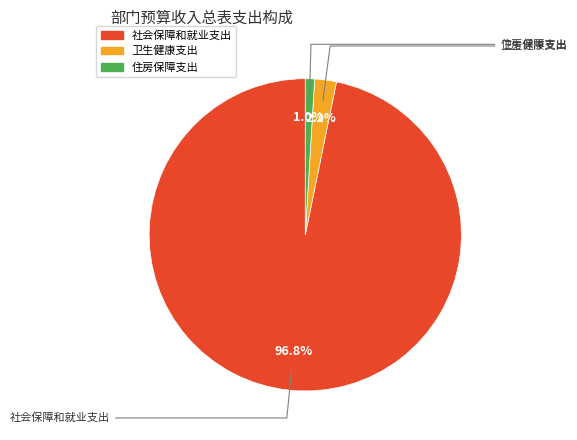

How many segments does this pie chart have?

3